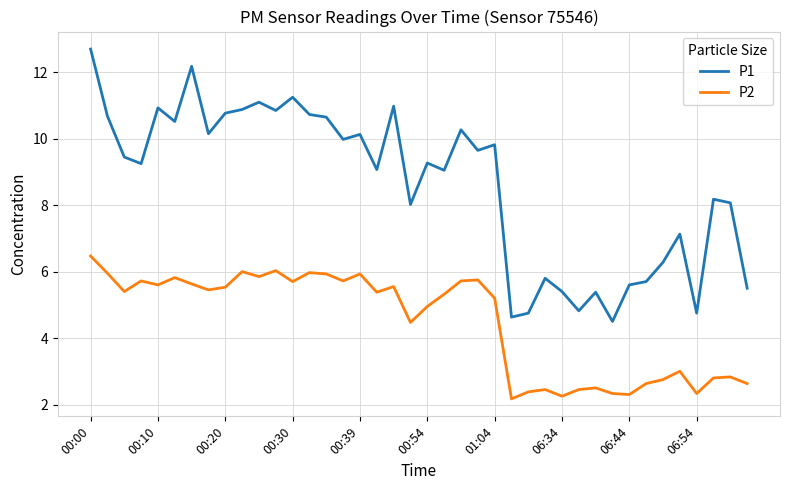

Which series has the widest spread of values?

P1